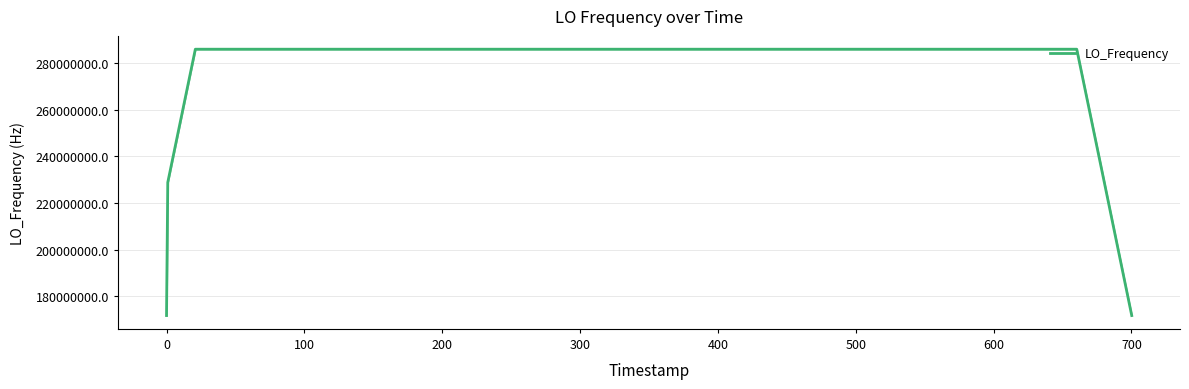

What is the smallest value displayed?

171628200.6